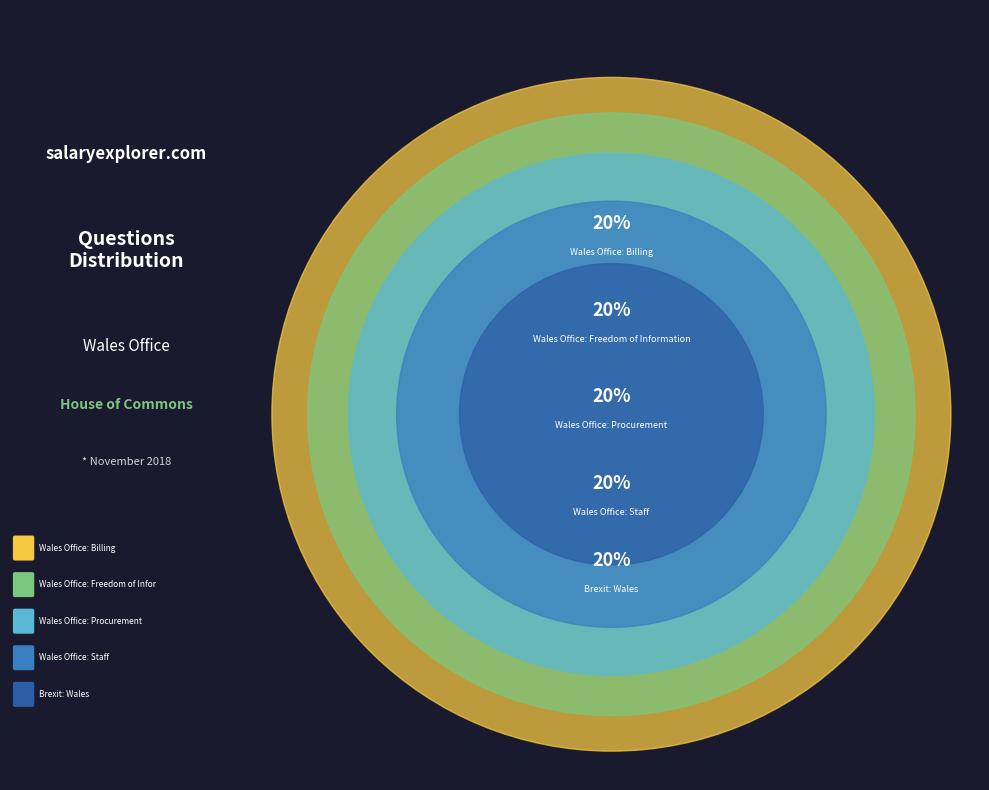

Does Wales Office: Billing account for over 50% of the chart?

No